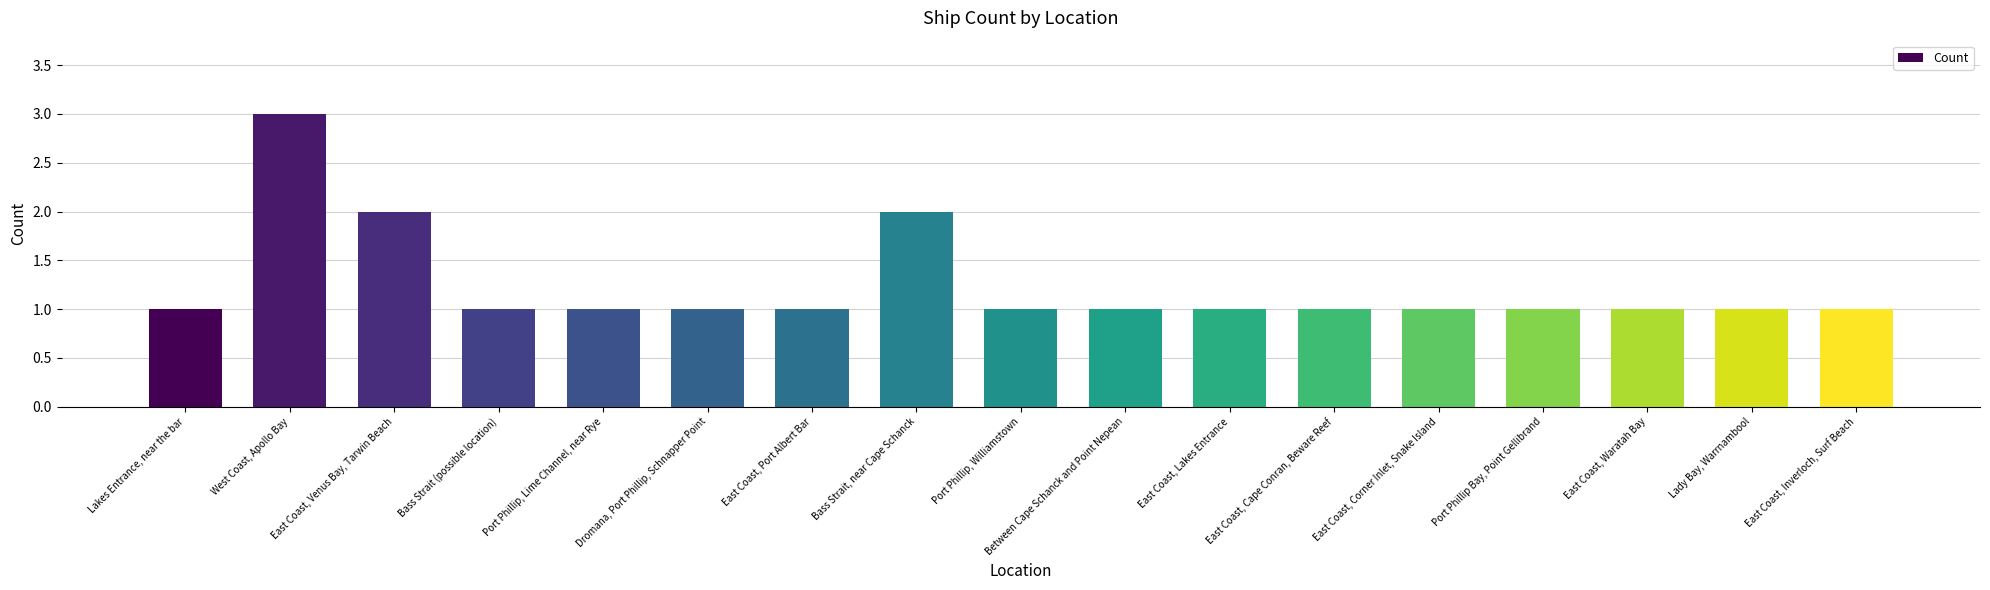

What is the maximum value shown in the chart?

3